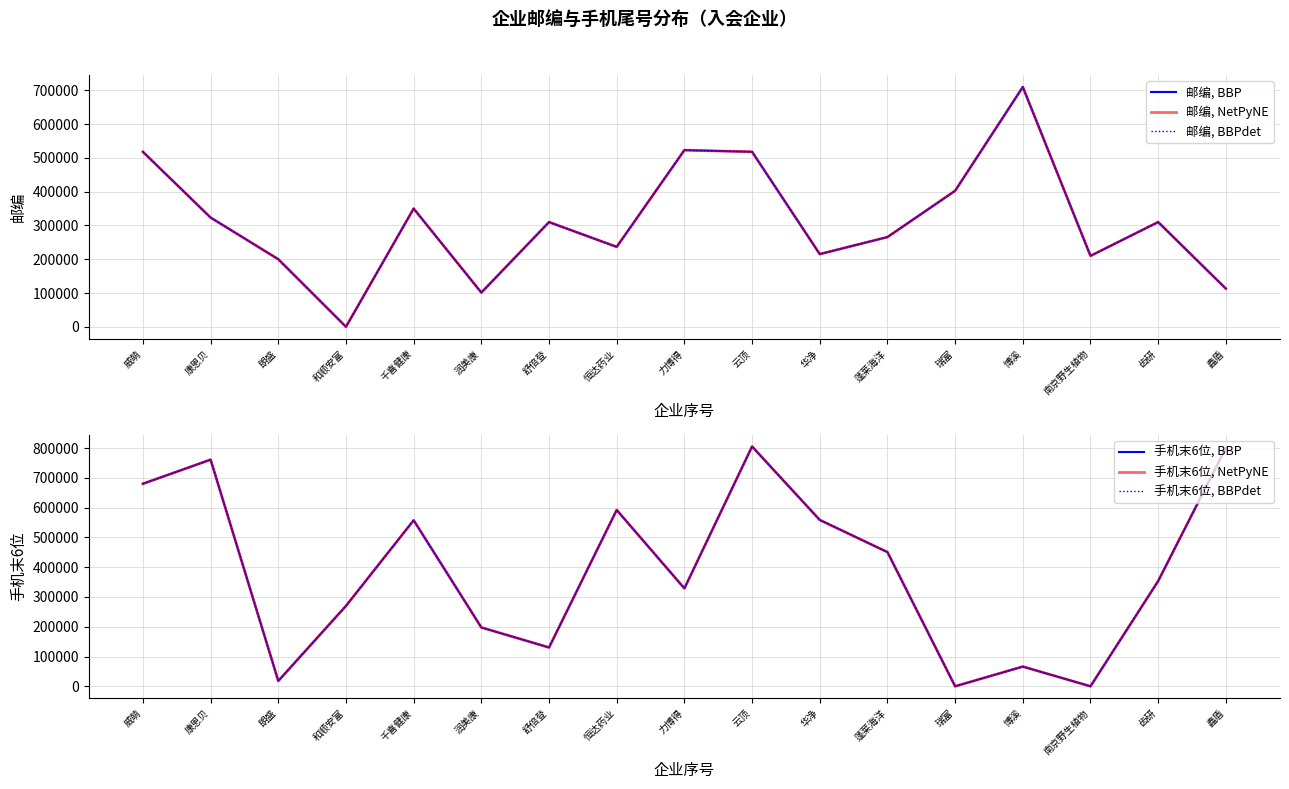

Which series has the largest total across all categories?

手机末6位, BBP